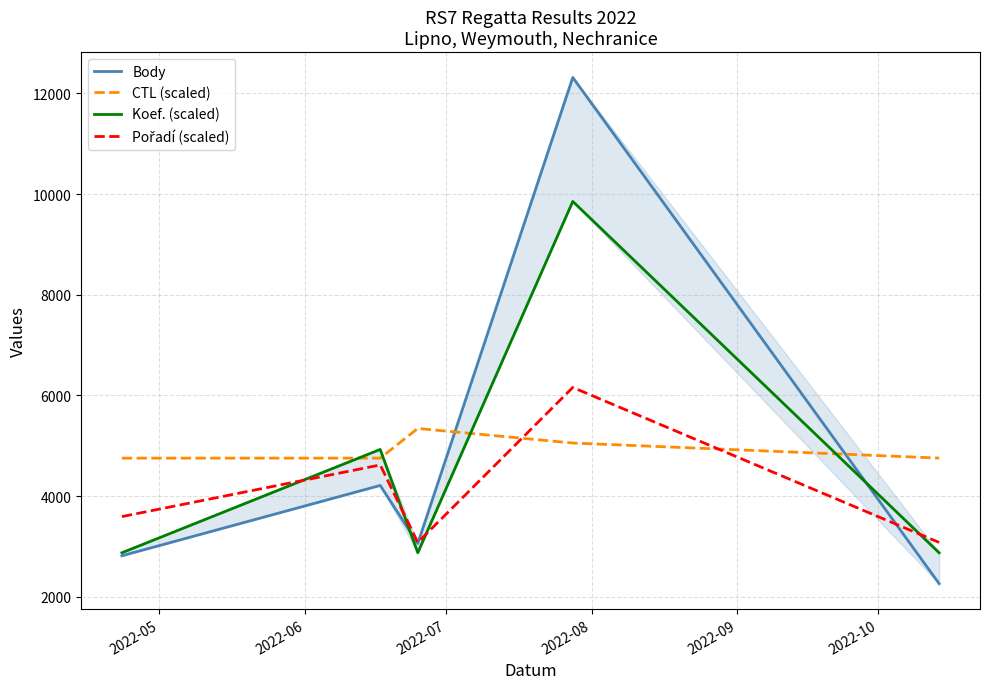

What is the lowest value of the Koef. (scaled) series?

2873.7